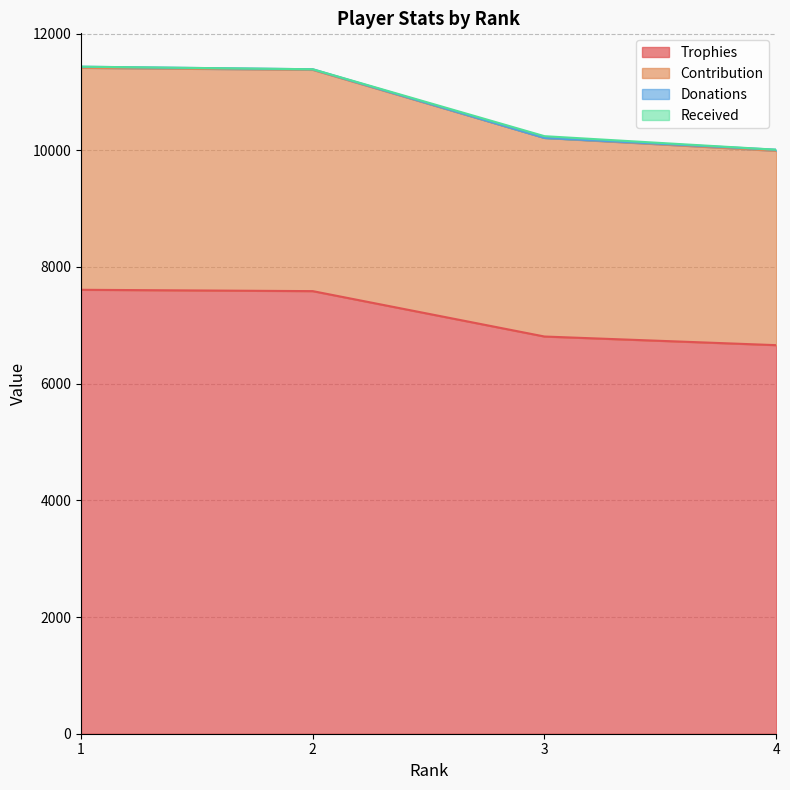

The Contribution series shows 2169 at 3. True or false?

False